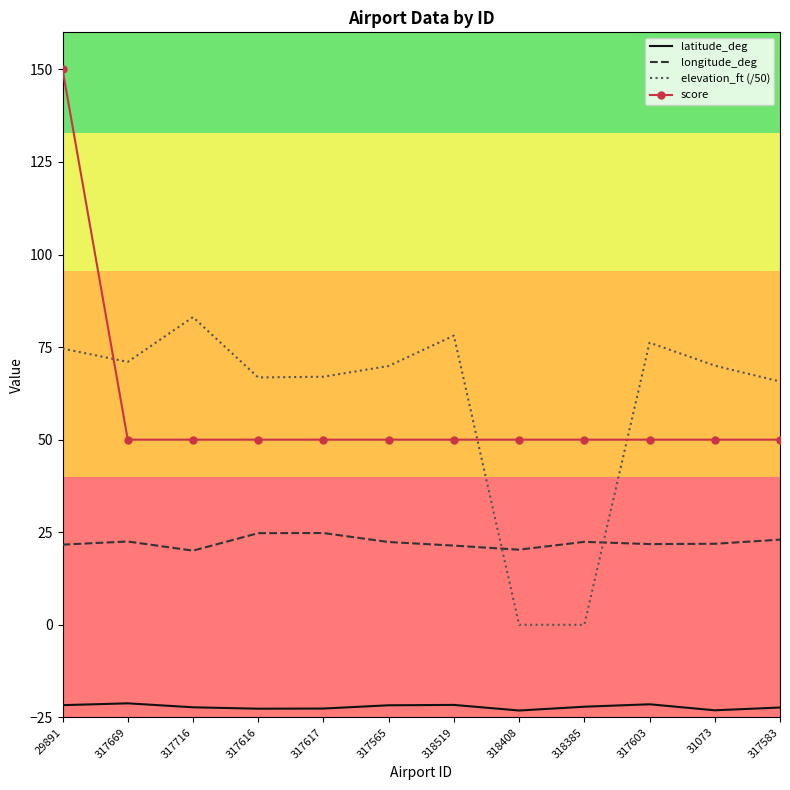

What value does the score series have at 318385?

50.0